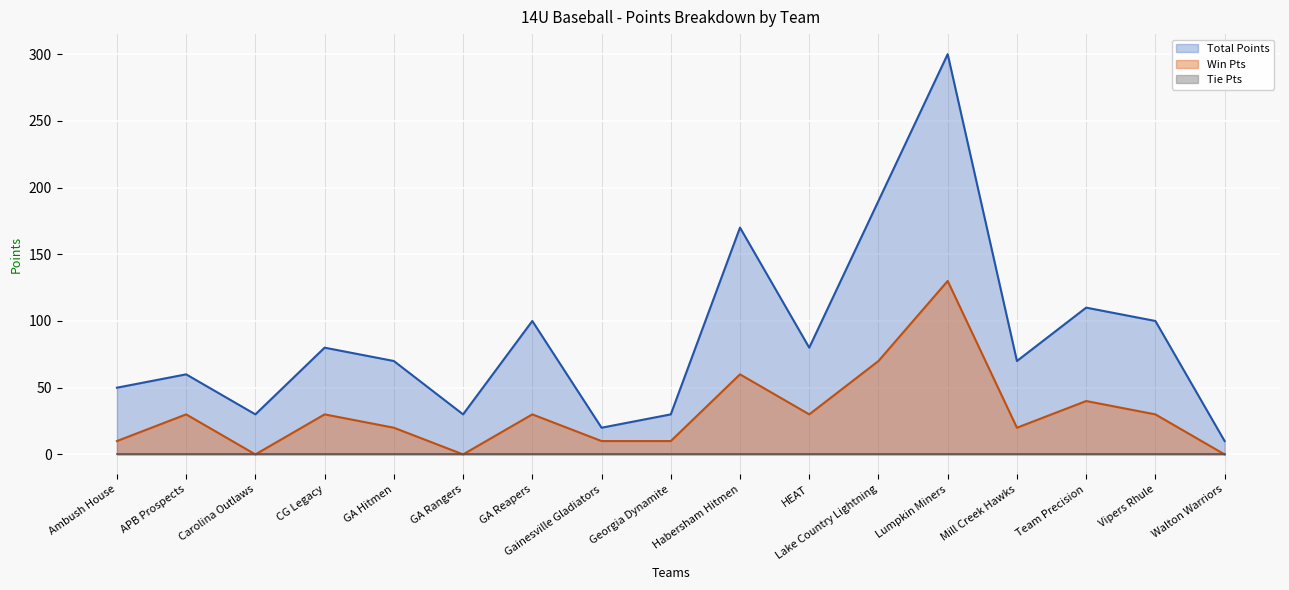

Which has a higher value, GA Hitmen or Gainesville Gladiators?

GA Hitmen